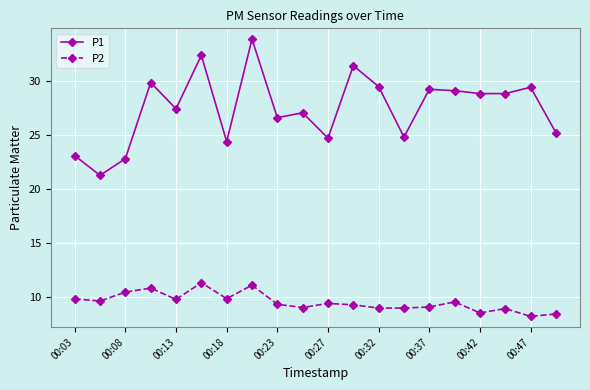

Rank the series by their maximum value, from lowest to highest.

P2, P1